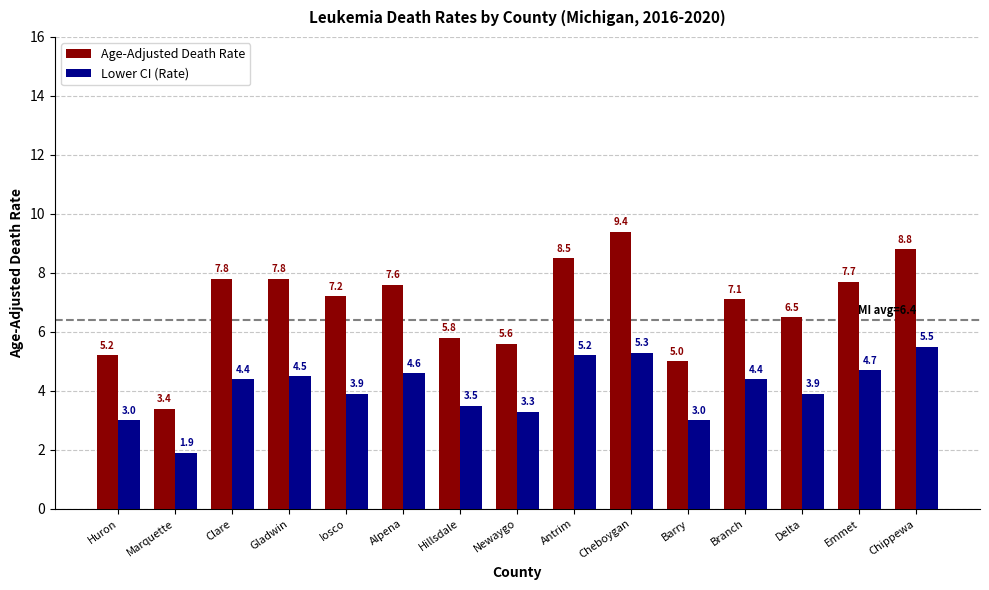

Reading left to right, transcribe all the data shown in this chart.

Age-Adjusted Death Rate: 5.2	3.4	7.8	7.8	7.2	7.6	5.8	5.6	8.5	9.4	5.0	7.1	6.5	7.7	8.8
Lower CI (Rate): 3.0	1.9	4.4	4.5	3.9	4.6	3.5	3.3	5.2	5.3	3.0	4.4	3.9	4.7	5.5